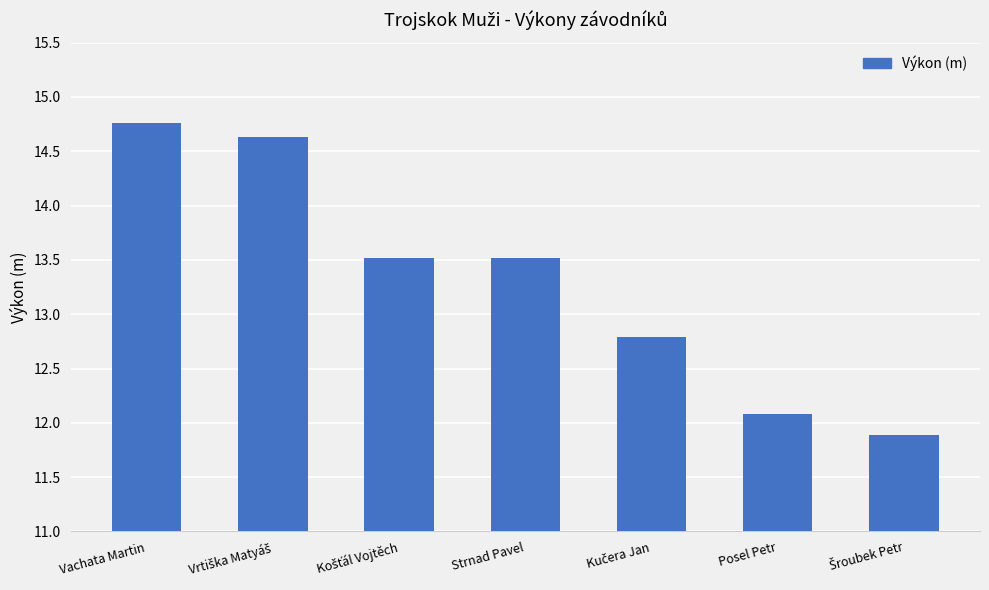

Count the number of values greater than 13.

4